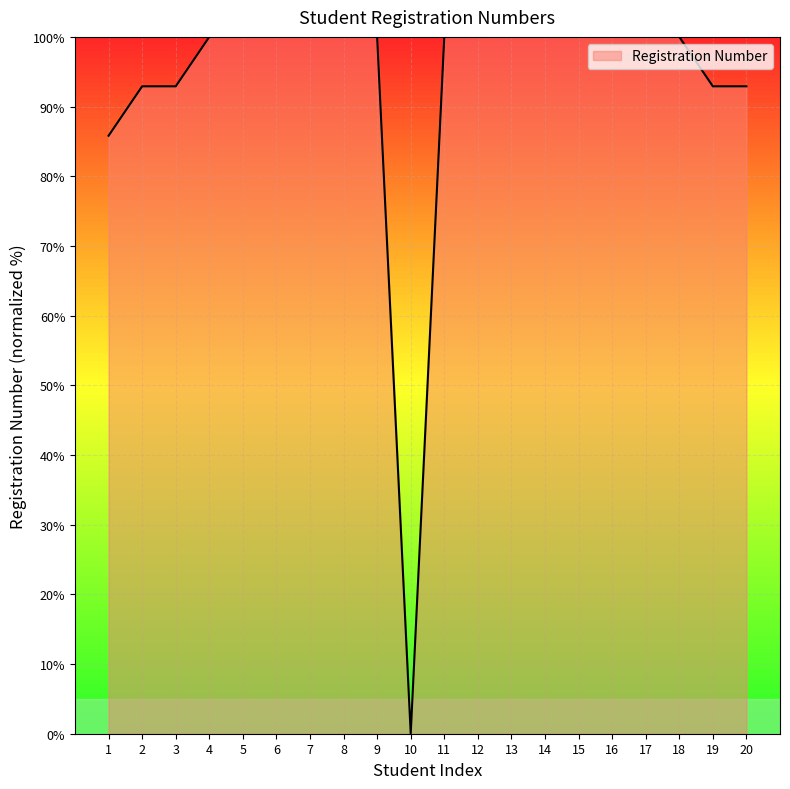

How many lines are shown in the chart?

1